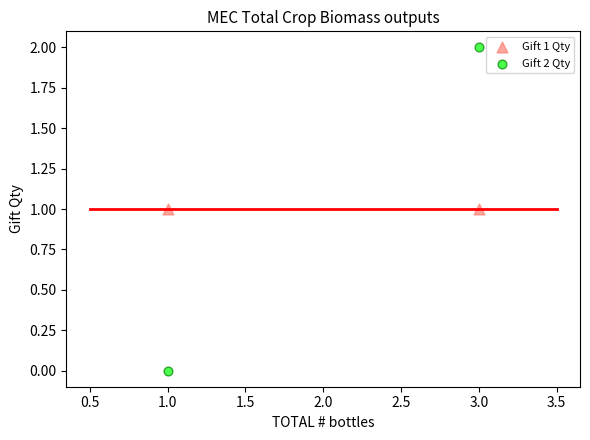

What are all the series names shown in the legend?

Gift 1 Qty, Gift 2 Qty